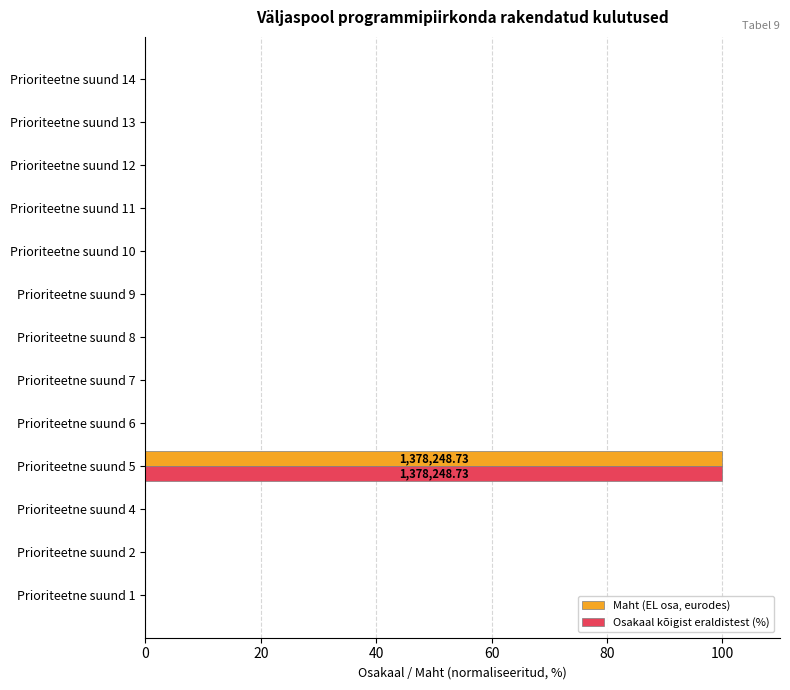

What is the sum of the Osakaal kõigist eraldistest (%) values at Prioriteetne suund 5 and Prioriteetne suund 2?

100